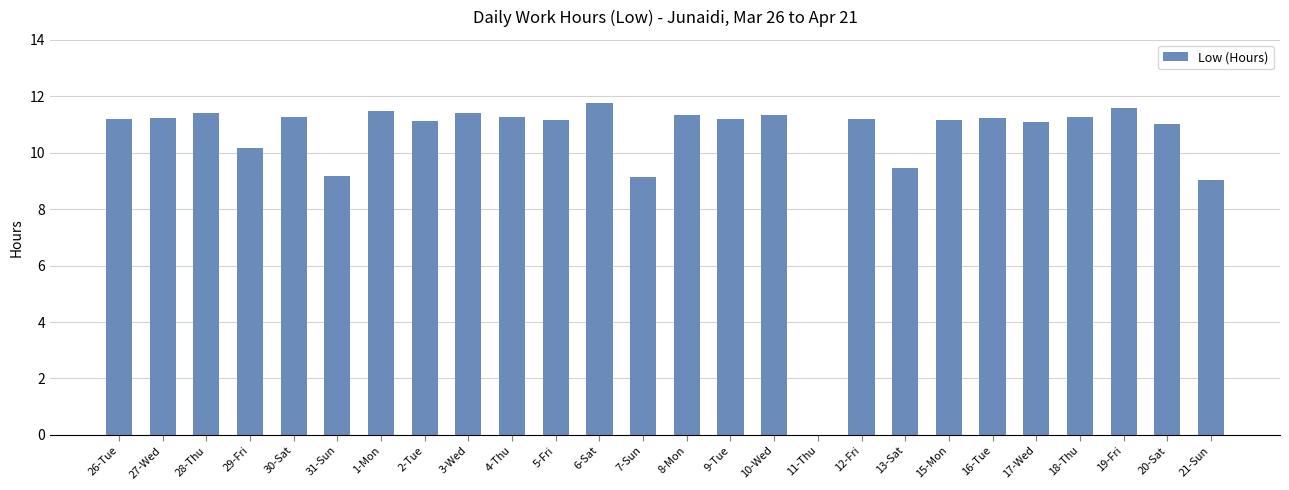

Which has a higher value, 17-Wed or 13-Sat?

17-Wed